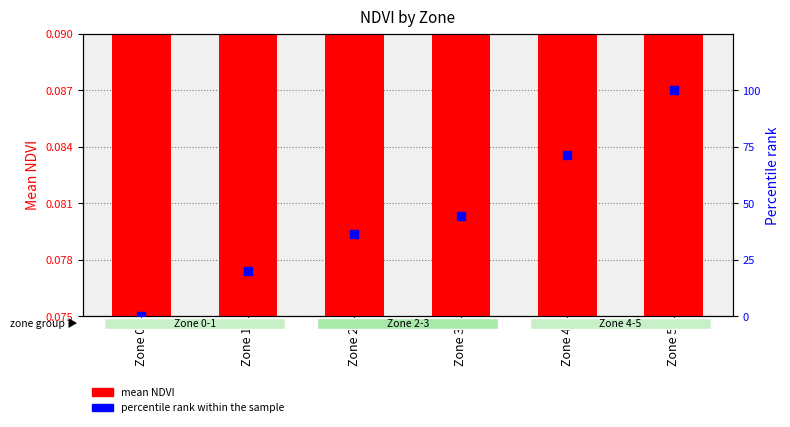

Is the value of mean NDVI at Zone 3 greater than the value of percentile rank within the sample at Zone 0?

Yes